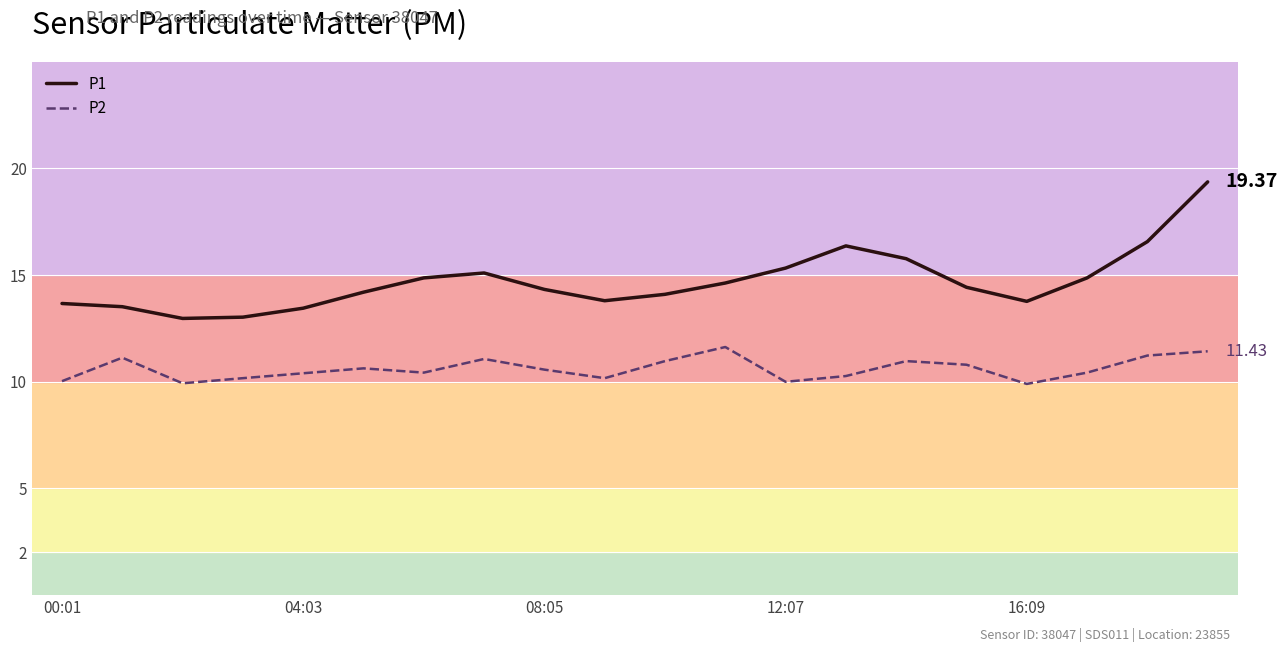

How many lines are shown in the chart?

2